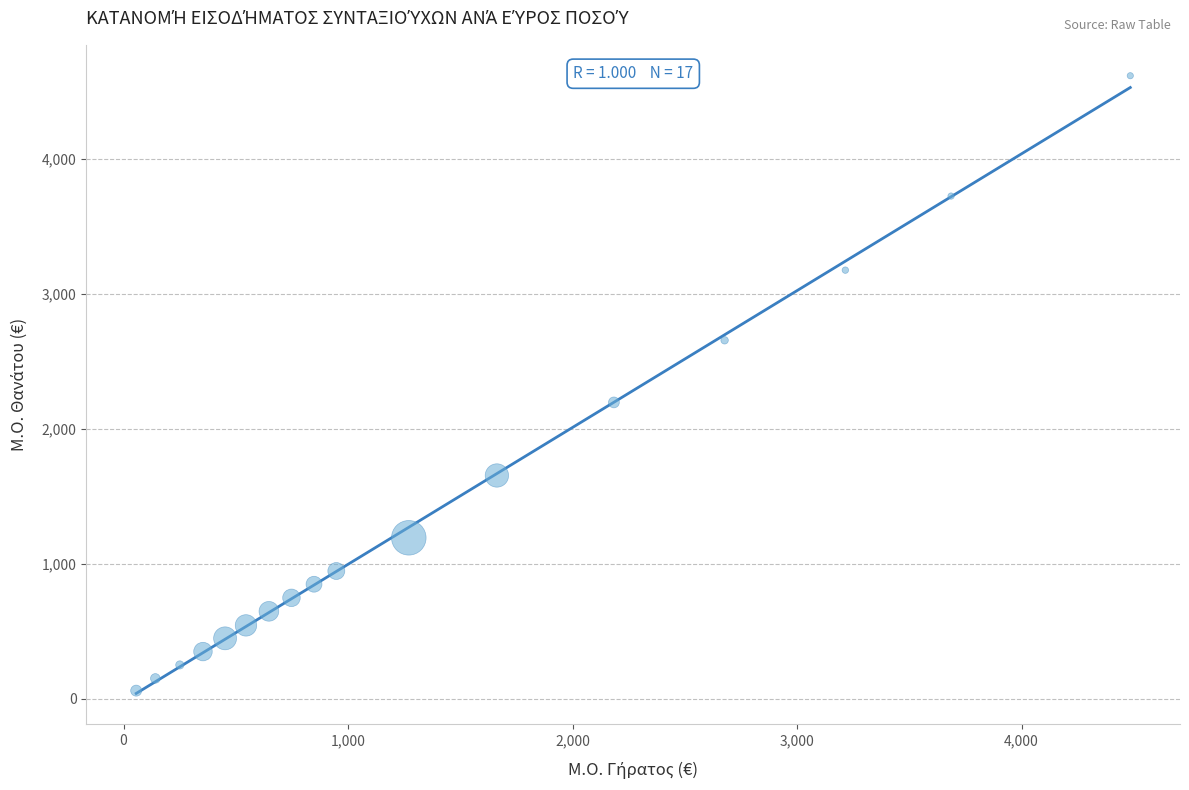

What Y value in the scatter plot is closest to 2338?

2195.9